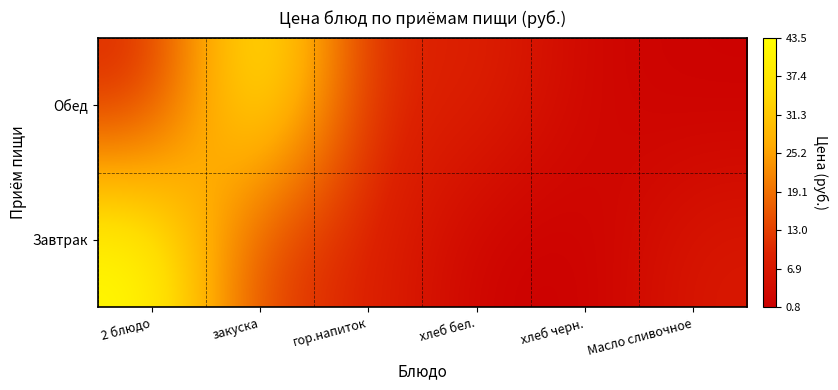

At закуска, list the series in order from largest to smallest.

Обед, Завтрак